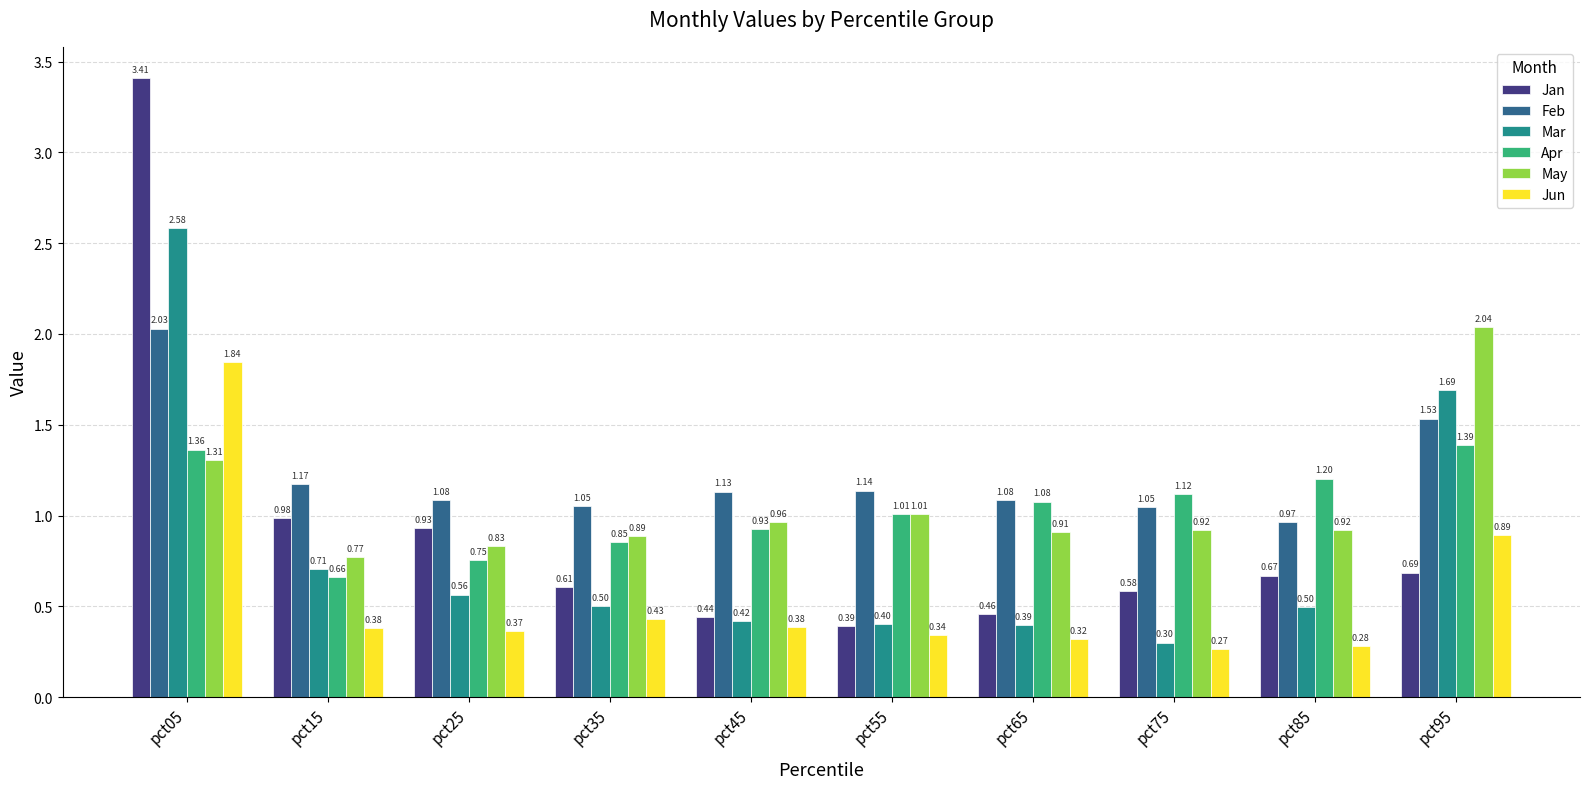

What is the maximum value shown in the chart?

3.4